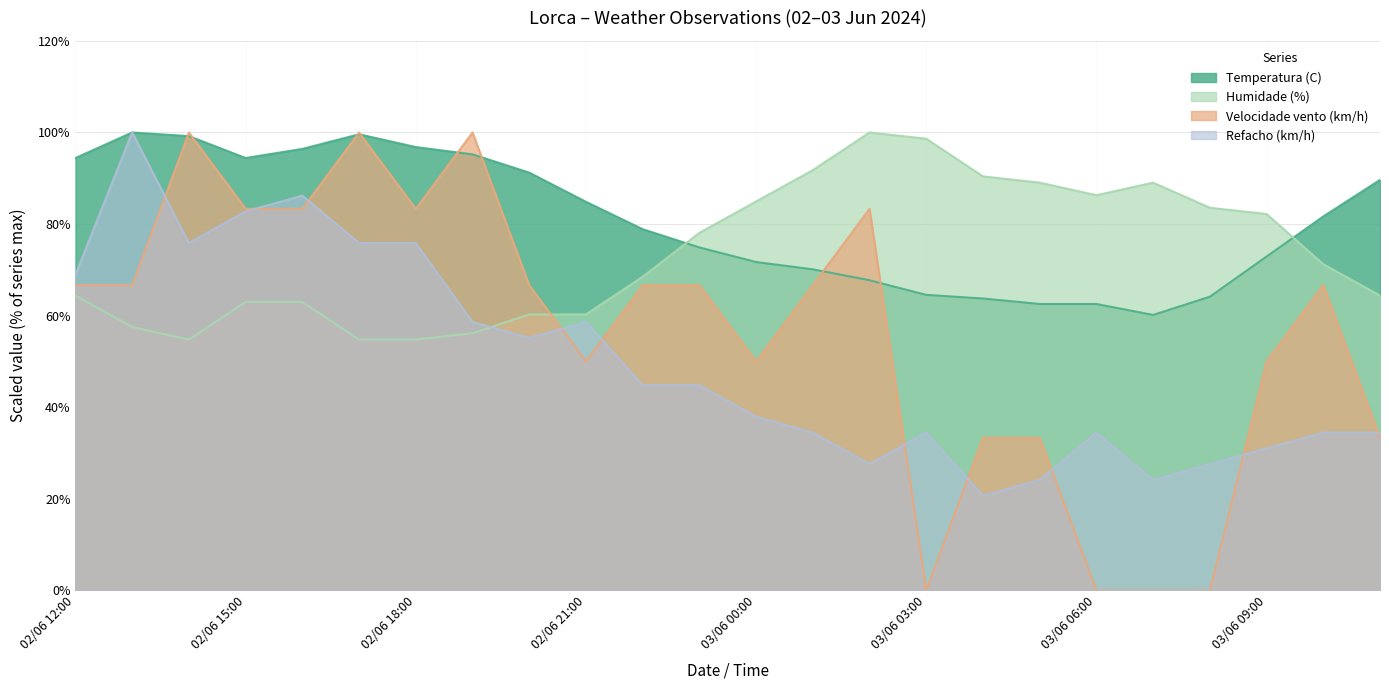

Which series ends up on top after the final intersection of Velocidade vento (km/h) and Temperatura (C)?

Temperatura (C)